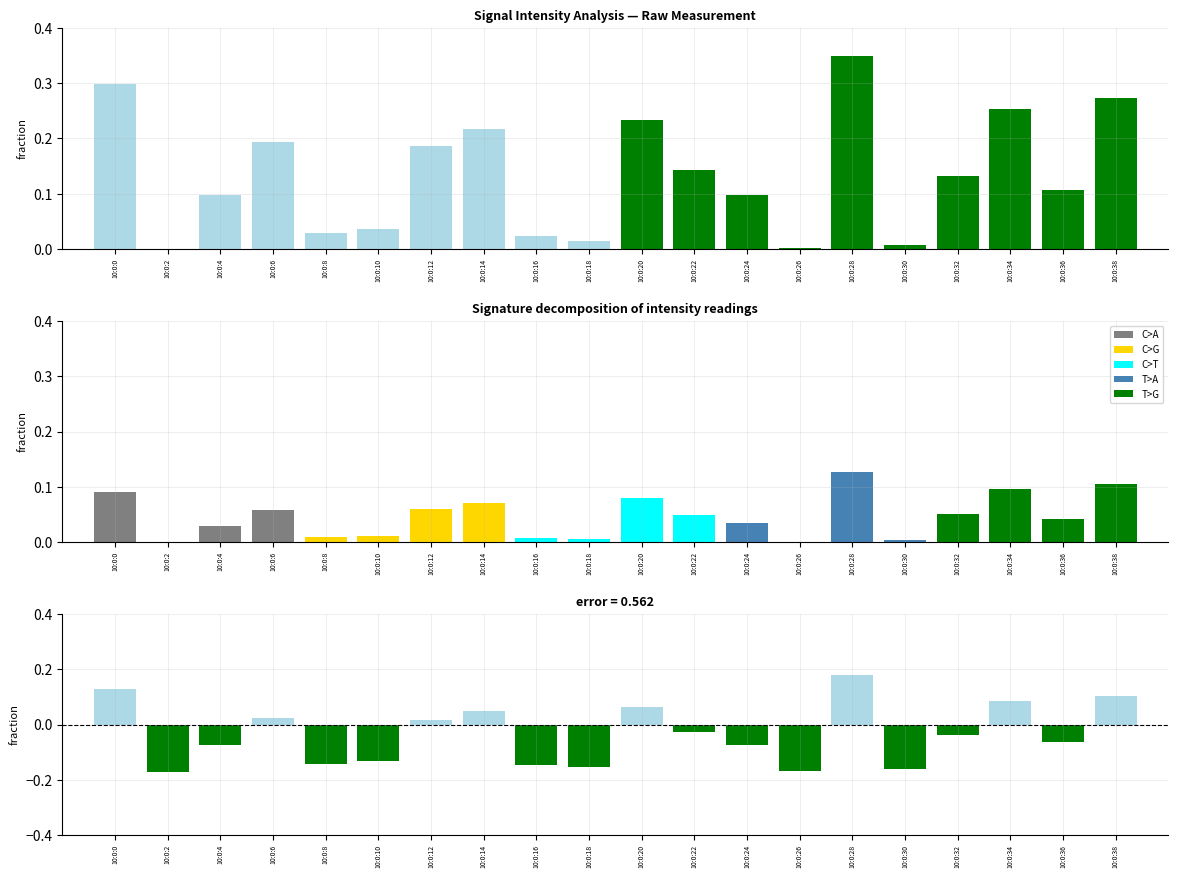

What is the value of the 17th bar from the left?

0.1